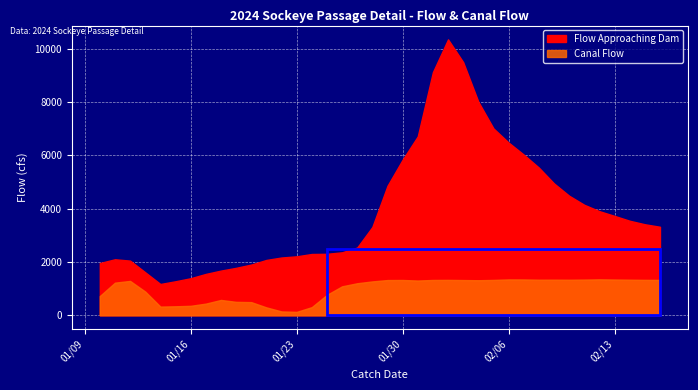

Reading right to left, list all the values displayed in this chart.

Flow Approaching Dam: 37=3318.6	36=3412.6	35=3543.9	34=3726.0	33=3903.2	32=4142.1	31=4482.3	30=4943.9	29=5536.4	28=6023.6	27=6475.4	26=7006.9	25=8009.3	24=9491.4	23=10344.7	22=9114.9	21=6706.7	20=5833.3	19=4853.9	18=3310.4	17=2540.1	16=2361.3	15=2304.4	14=2298.2	13=2210.8	12=2166.2	11=2075.0	10=1901.6	9=1778.7	8=1675.7	7=1550.6	6=1389.5	5=1275.8	4=1173.6	3=1612.4	2=2049.5	1=2100.4	0=1958.6
Canal Flow: 37=1325.5	36=1327.9	35=1333.5	34=1340.5	33=1347.6	32=1338.1	31=1332.2	30=1334.7	29=1333.2	28=1343.2	27=1344.5	26=1325.9	25=1314.4	24=1321.1	23=1327.2	22=1324.5	21=1303.3	20=1323.6	19=1320.9	18=1270.2	17=1201.5	16=1086.0	15=765.8	14=305.9	13=128.1	12=144.8	11=297.0	10=493.6	9=504.2	8=575.2	7=437.5	6=355.5	5=337.4	4=326.5	3=890.0	2=1288.3	1=1223.6	0=721.8